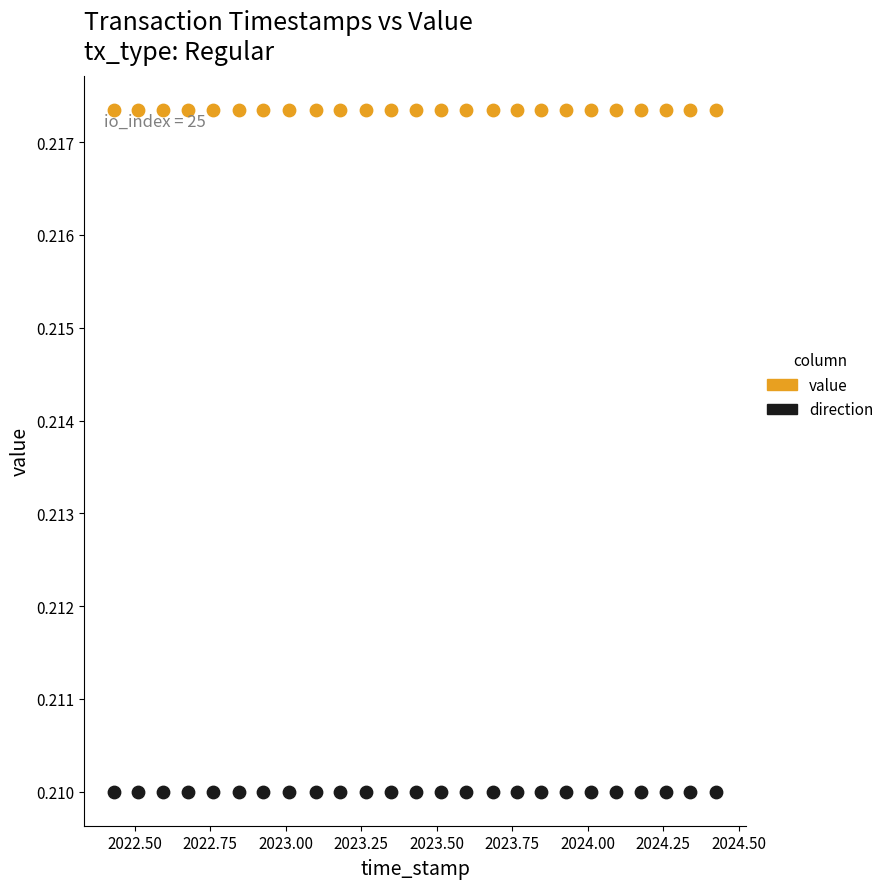

Which series reaches the maximum Y coordinate?

value